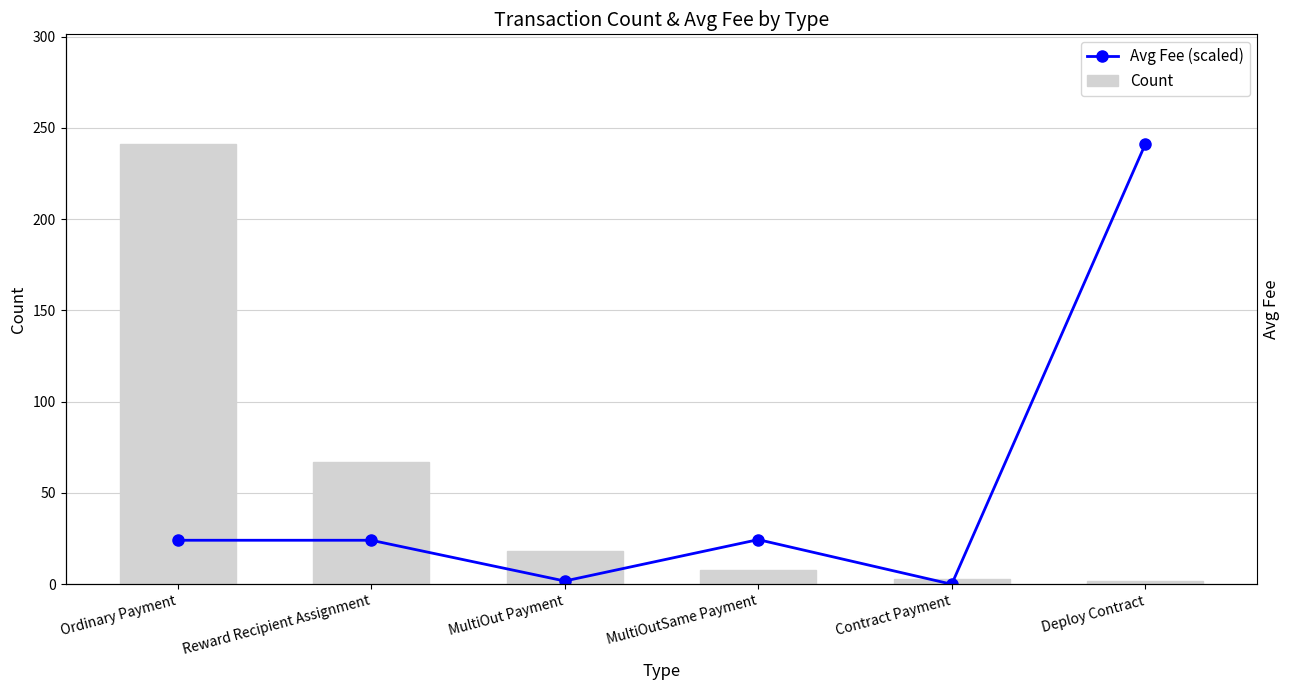

Reading left to right, what are all the values shown in this chart?

Avg Fee (scaled): Ordinary Payment=24.1	Reward Recipient Assignment=24.1	MultiOut Payment=1.8	MultiOutSame Payment=24.4	Contract Payment=0.0	Deploy Contract=241.0
Count: Ordinary Payment=241.0	Reward Recipient Assignment=67.0	MultiOut Payment=18.0	MultiOutSame Payment=8.0	Contract Payment=3.0	Deploy Contract=2.0